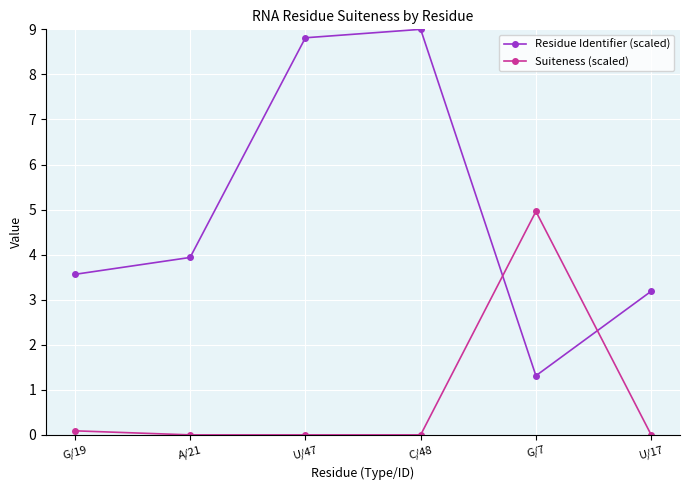

What is the difference between the highest and lowest values at U/47?

8.8